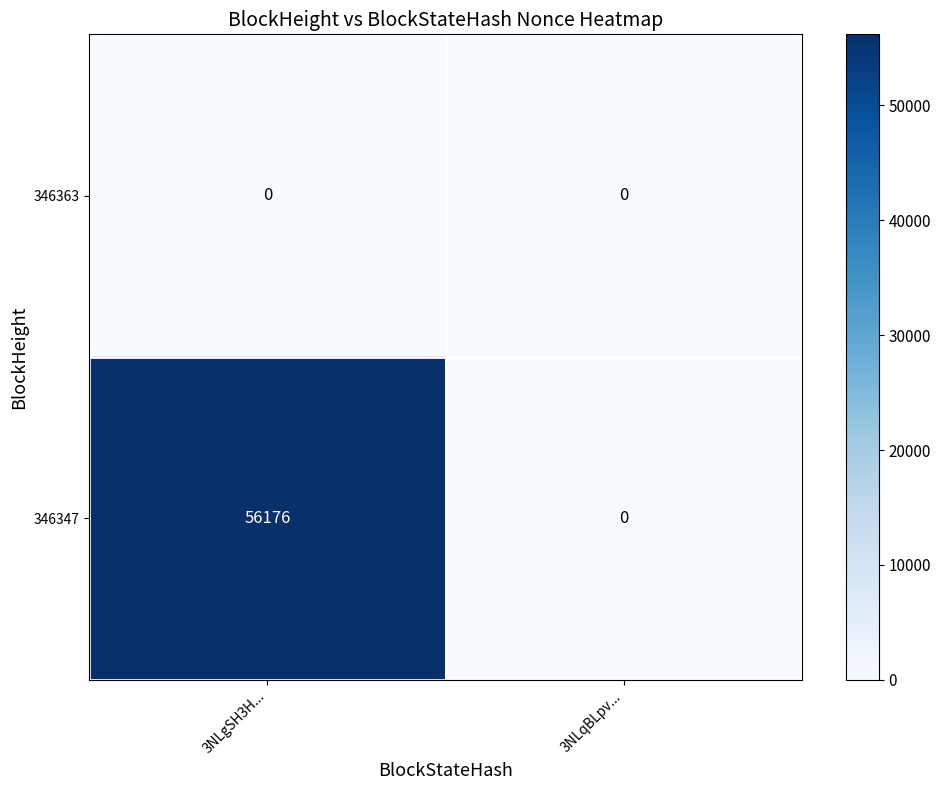

Read the 346347 value at 3NLgSH3H....

56176